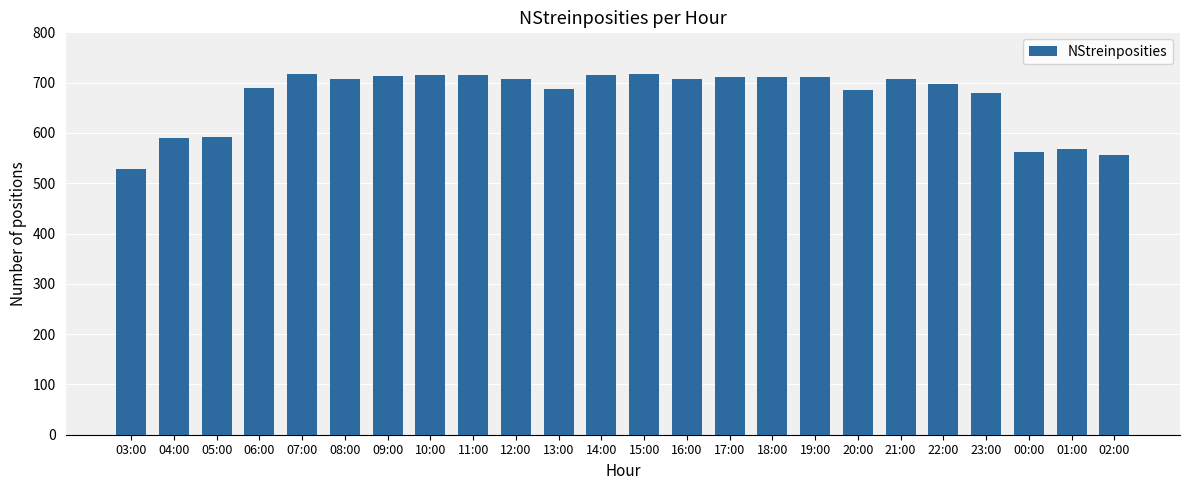

Count the number of categories in the chart.

24